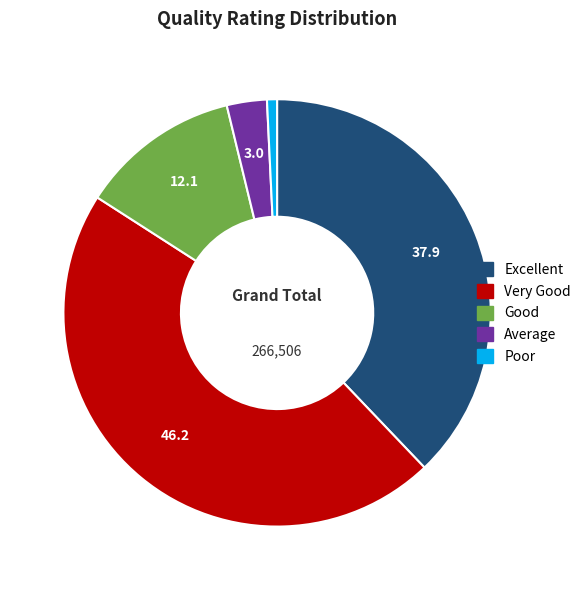

Which slice is the smallest?

Poor